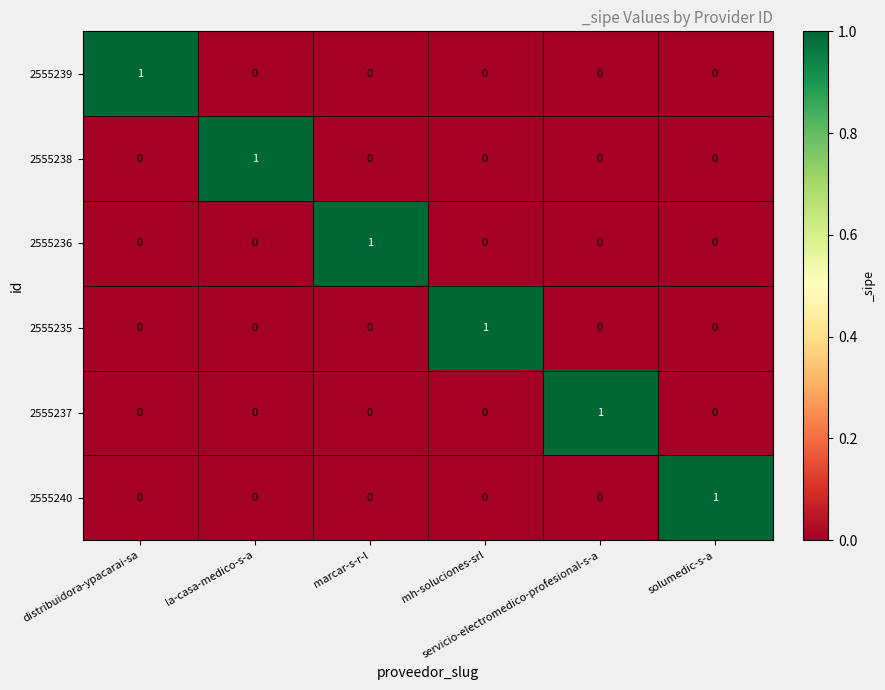

How many 2555235 values are between 0 and 1?

6